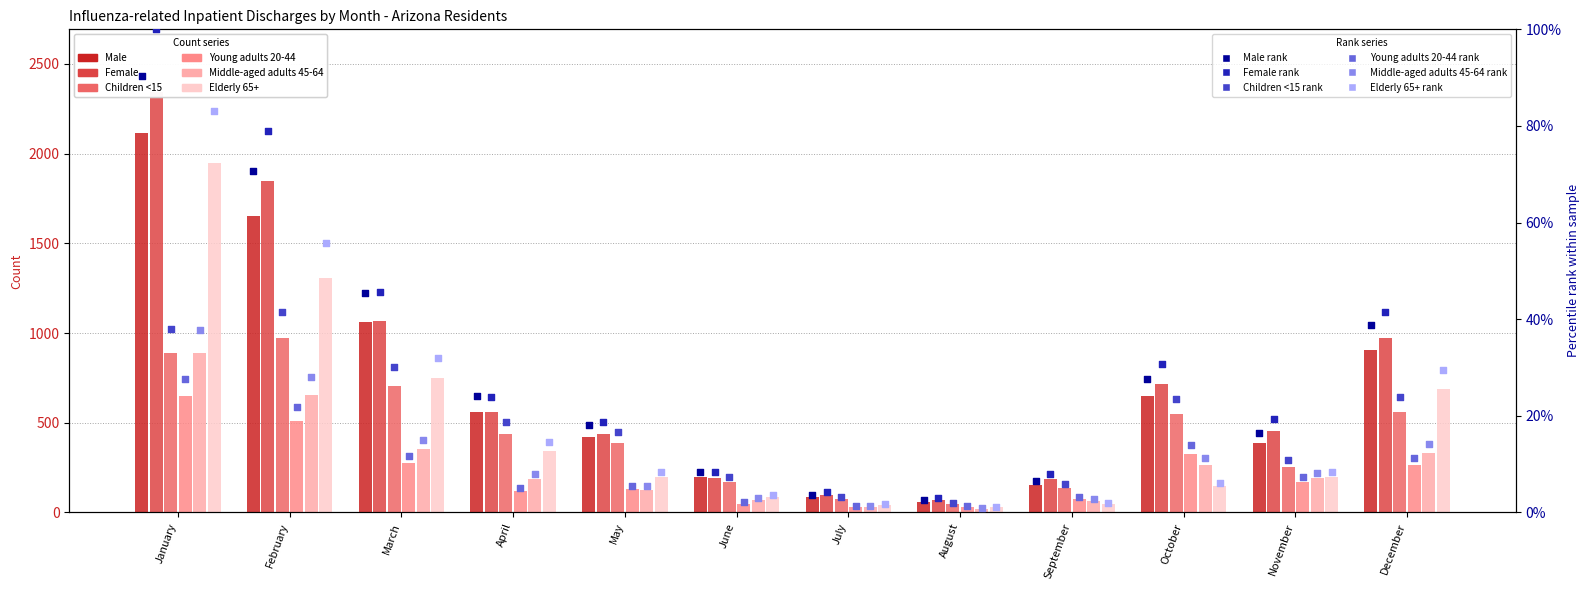

What are all the series names shown in the legend?

Male, Female, Children <15, Young adults 20-44, Middle-aged adults 45-64, Elderly 65+